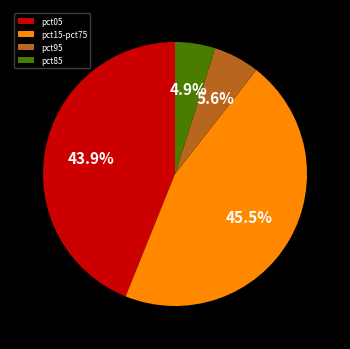

Which category has the biggest portion of the pie?

pct15-pct75